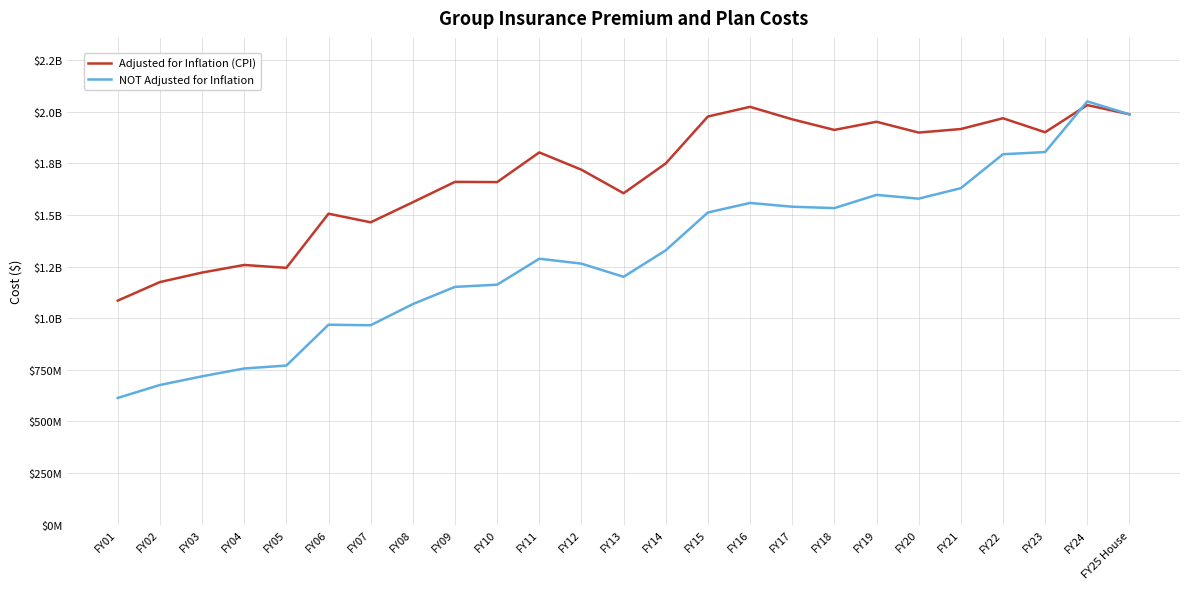

Is it true that NOT Adjusted for Inflation equals 550318411 at FY07?

False